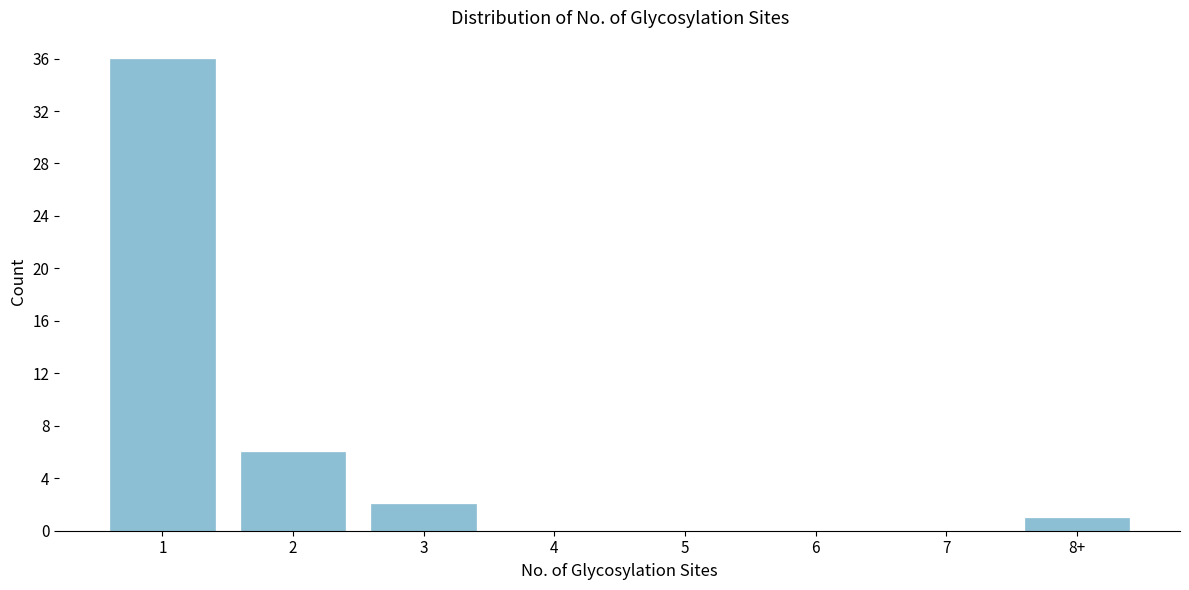

Reading right to left, transcribe all the data shown in this chart.

8+=1	7=0	6=0	5=0	4=0	3=2	2=6	1=36